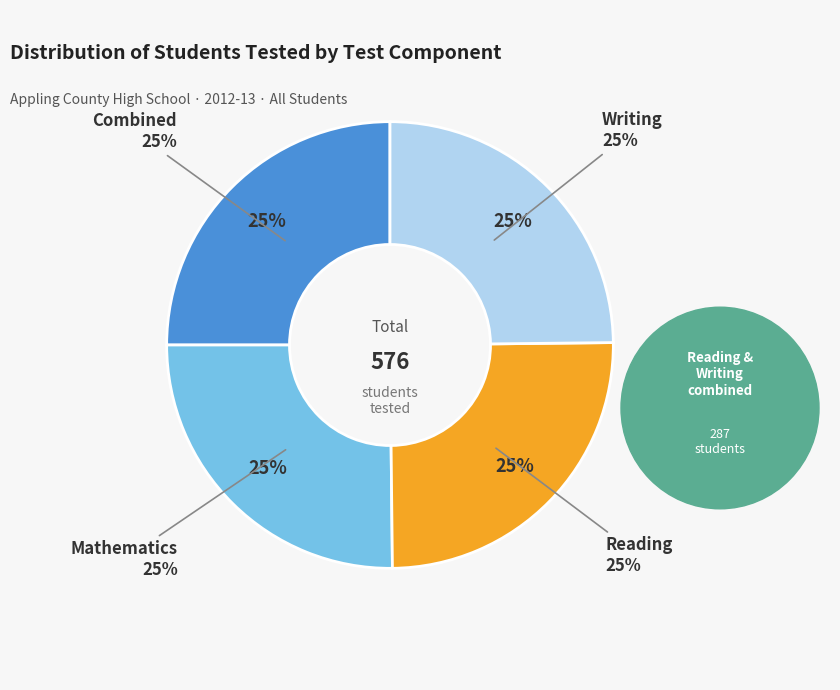

Which slice is the largest?

Mathematics